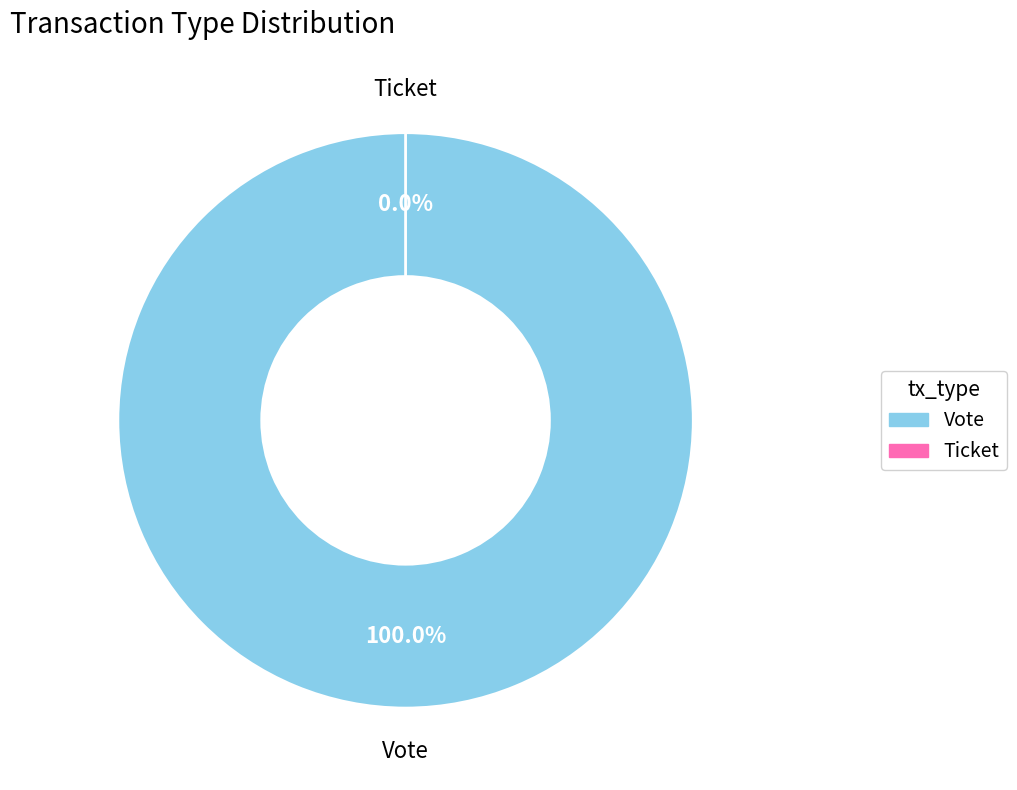

Is the sum of Vote and Ticket greater than half?

Yes